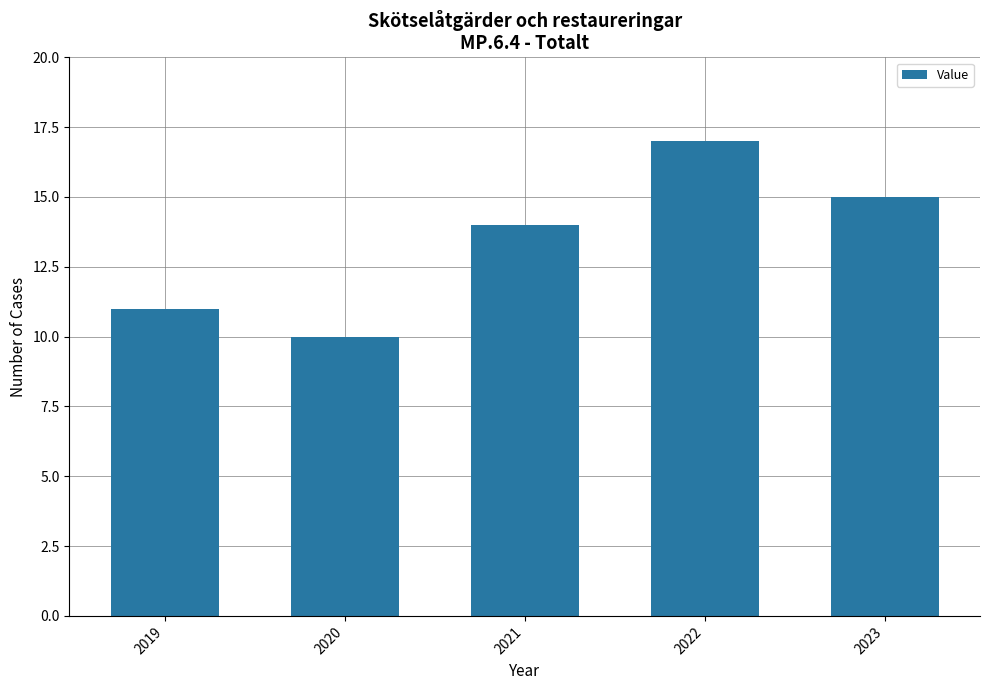

Are the bars horizontal?

No